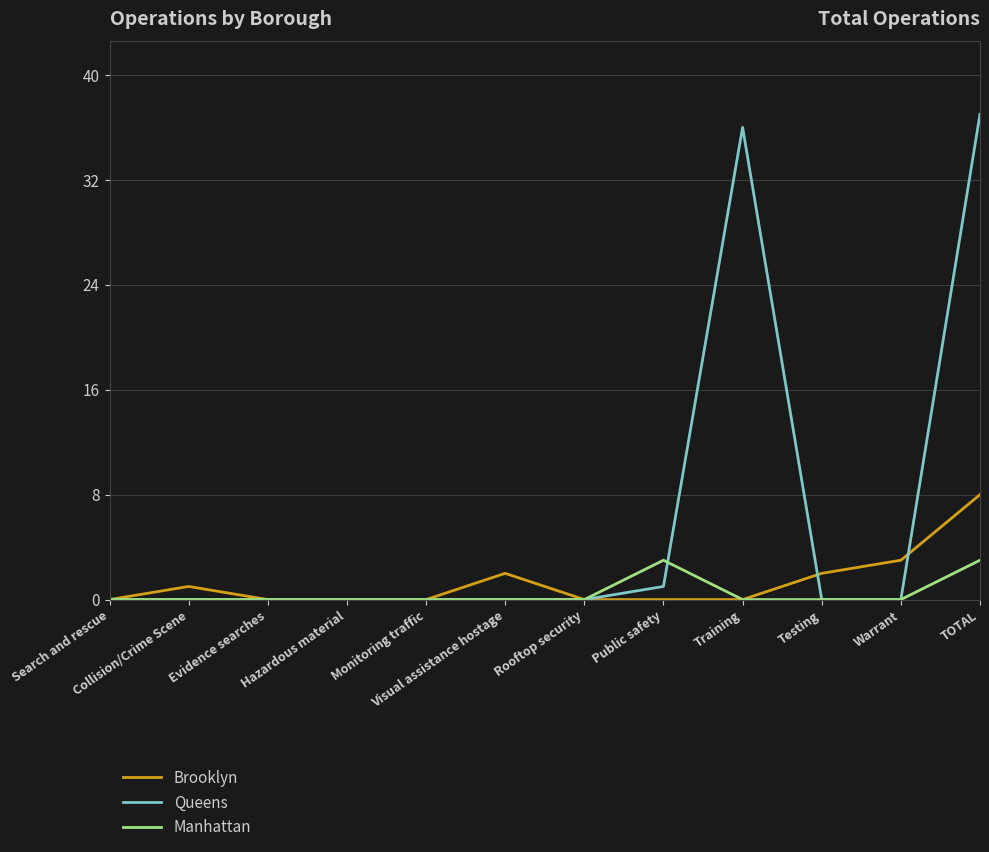

What is the total value across all series at Warrant?

3